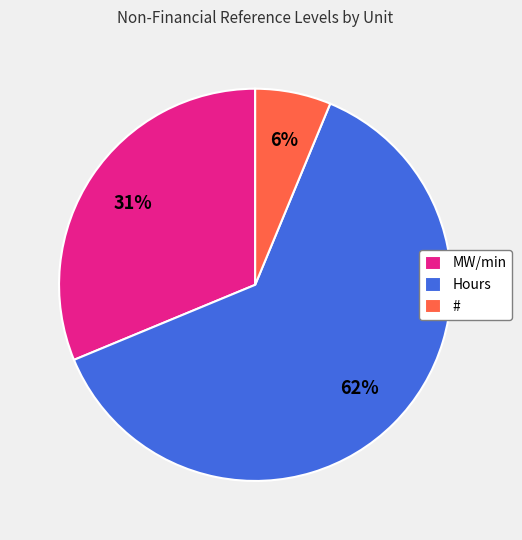

Do Hours and # together represent more than half of the pie?

Yes